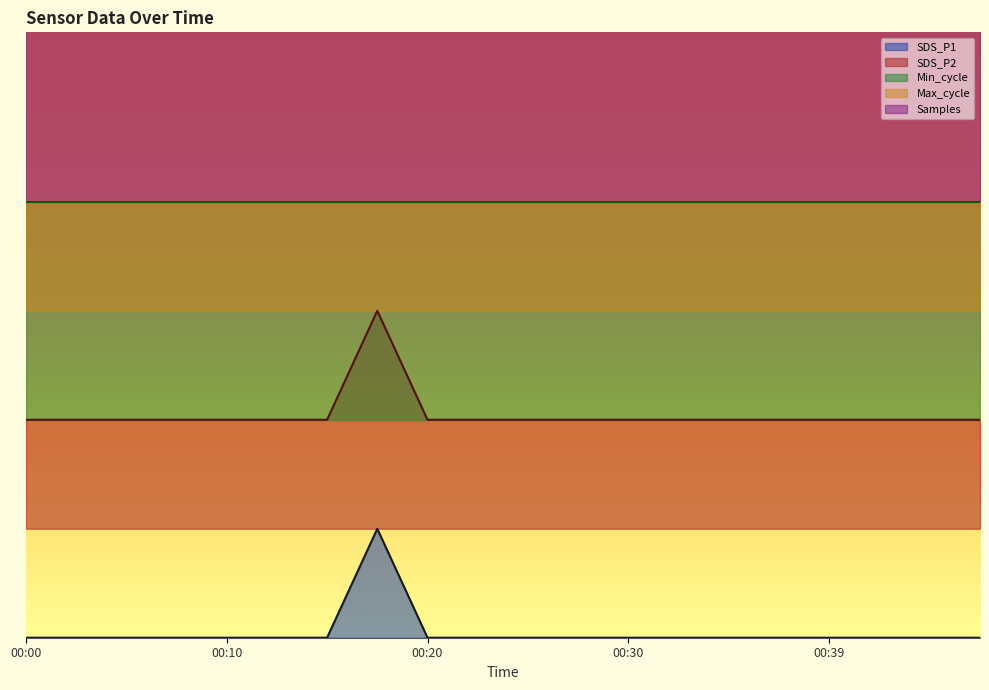

Read the Max_cycle value at 00:15.

1.1